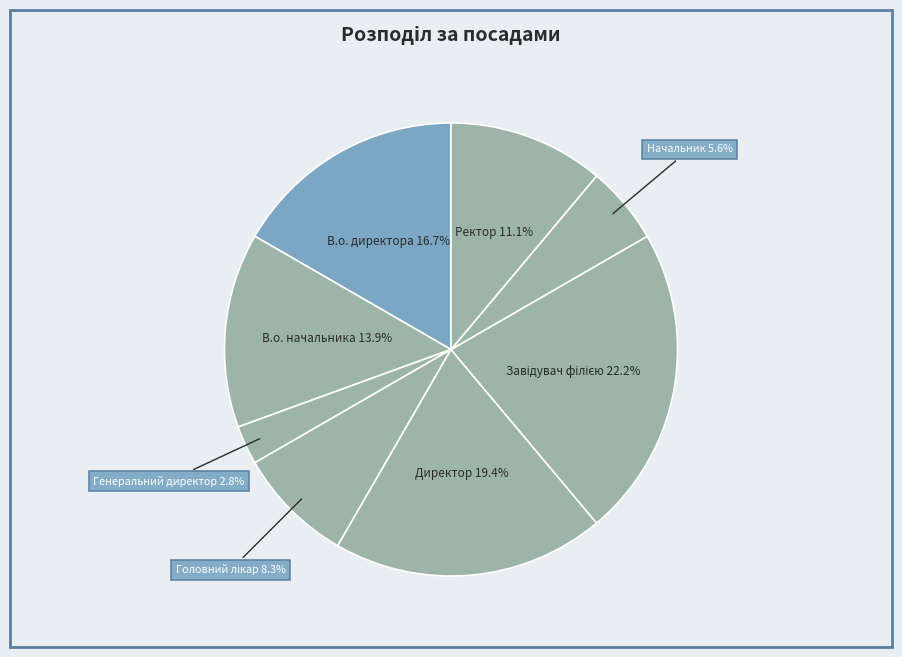

To the nearest percent, what is the average slice percentage?

12%